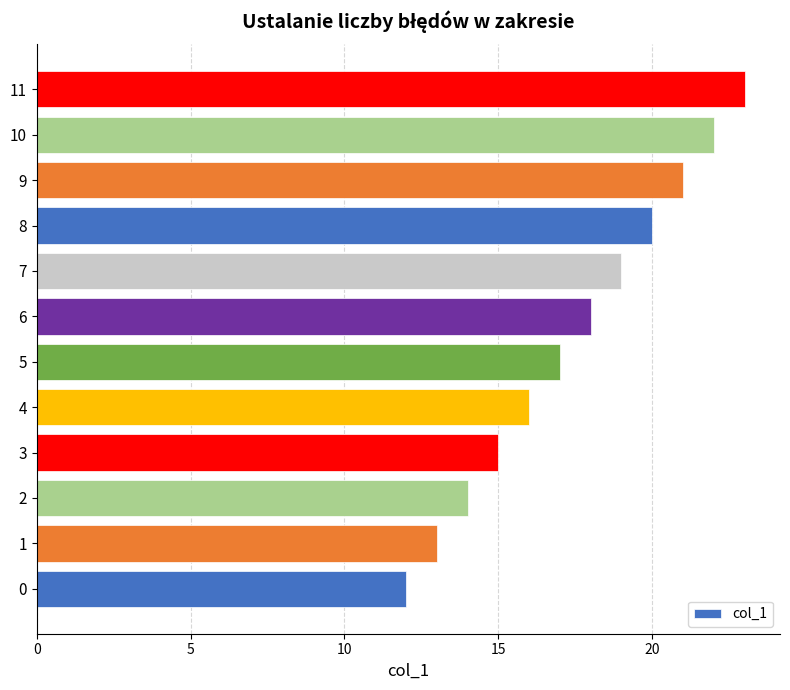

What is the greatest value displayed?

23